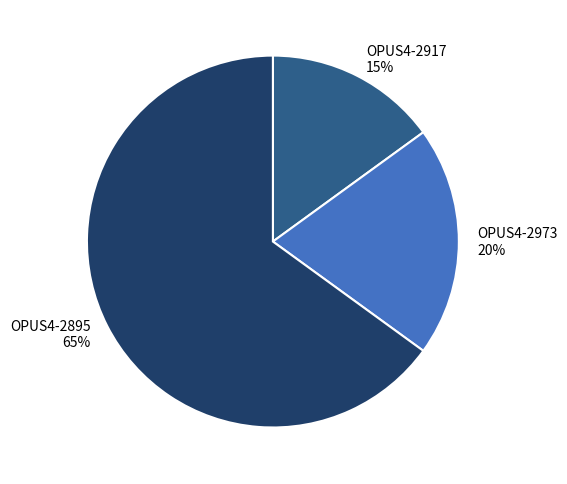

Is the sum of OPUS4-2917 and OPUS4-2973 greater than half?

No